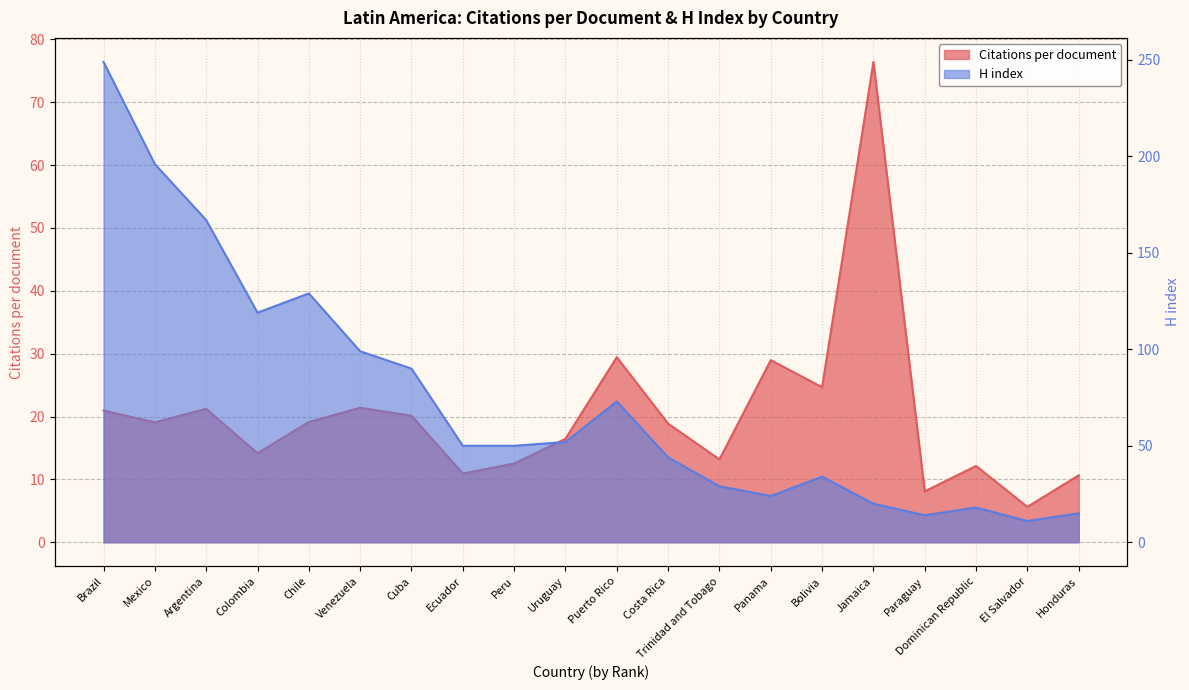

Is it true that H index equals 15.0 at Honduras?

True